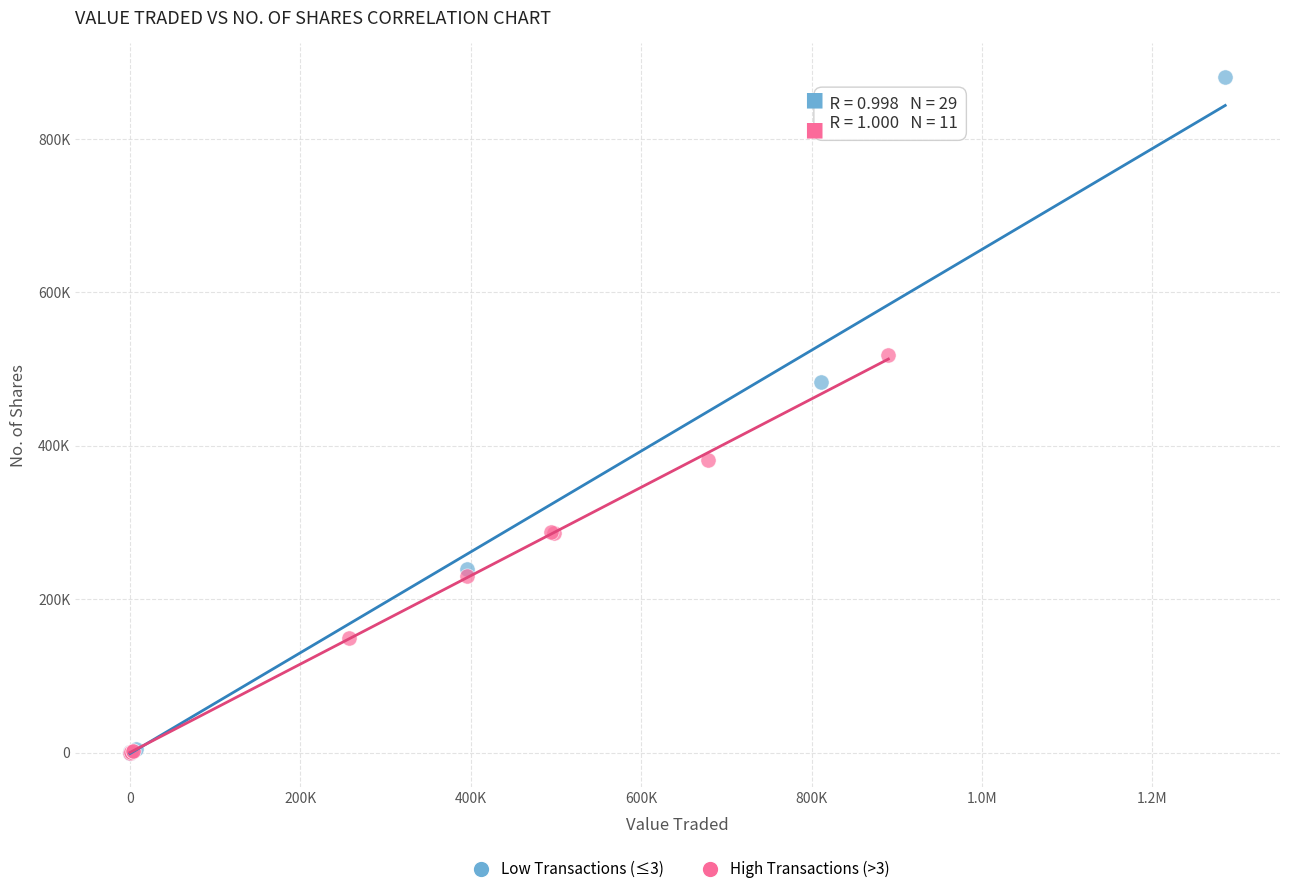

Which series has the largest Y range (max minus min)?

Low Transactions (≤3)